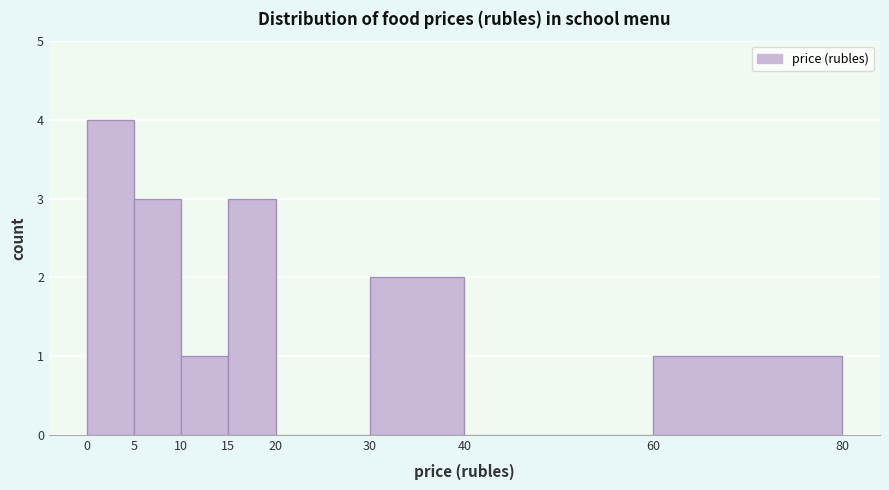

Over which range of the x-axis is the bar tallest?

0 to 5